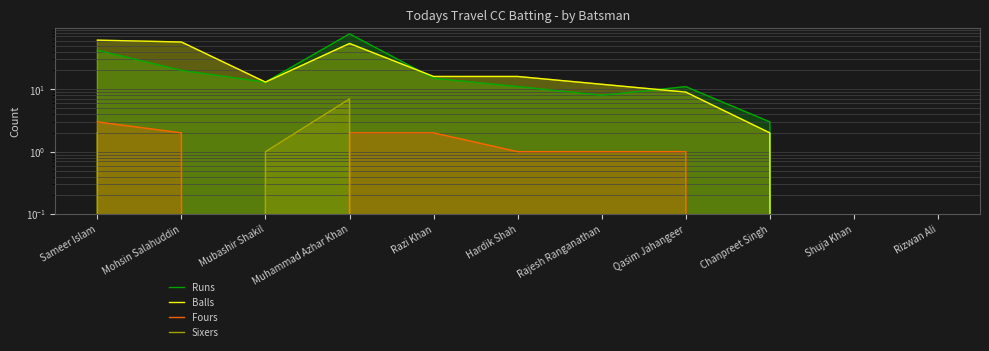

Is it true that Sixers equals -2 at Rizwan Ali?

False